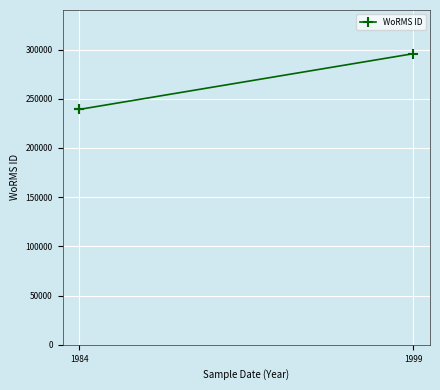

The chart shows a value of 239201 at 1984. True or false?

True